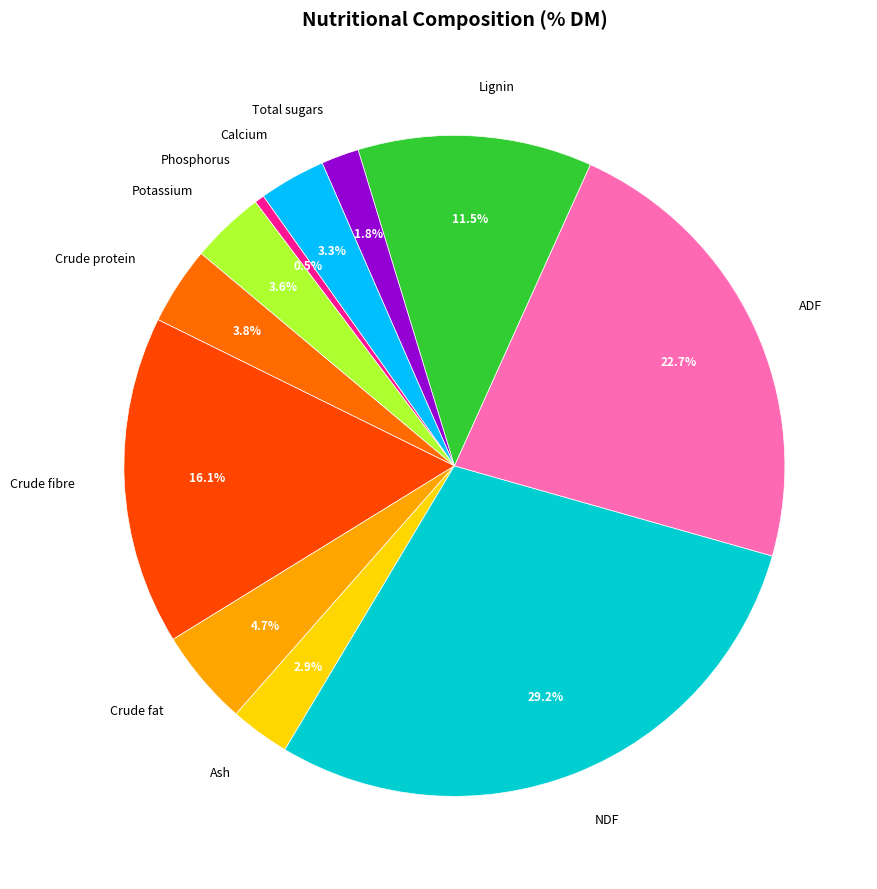

To the nearest percent, what percentage of the pie is Total sugars?

2%